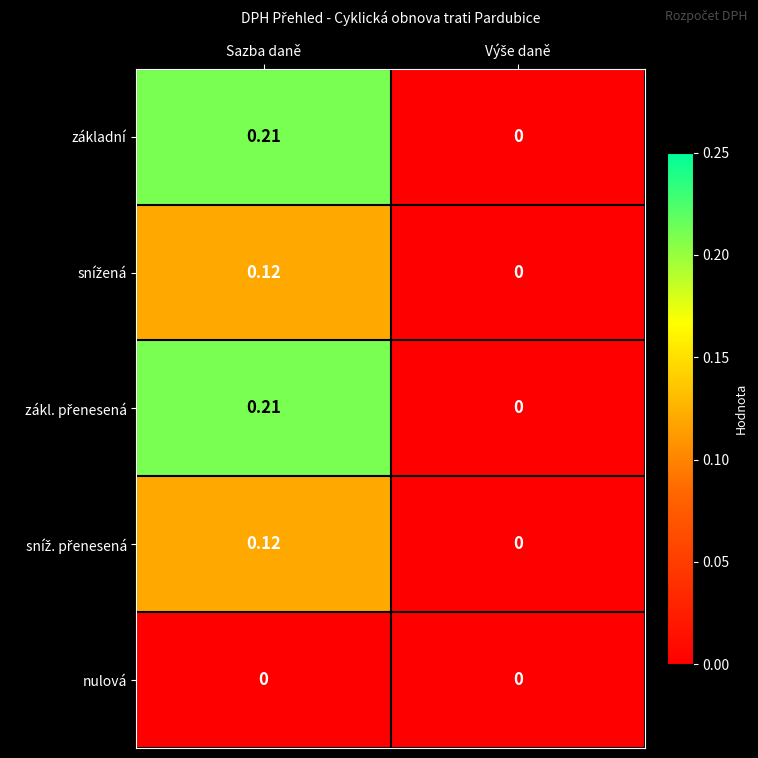

At which category is the sum across all series the highest?

Sazba daně